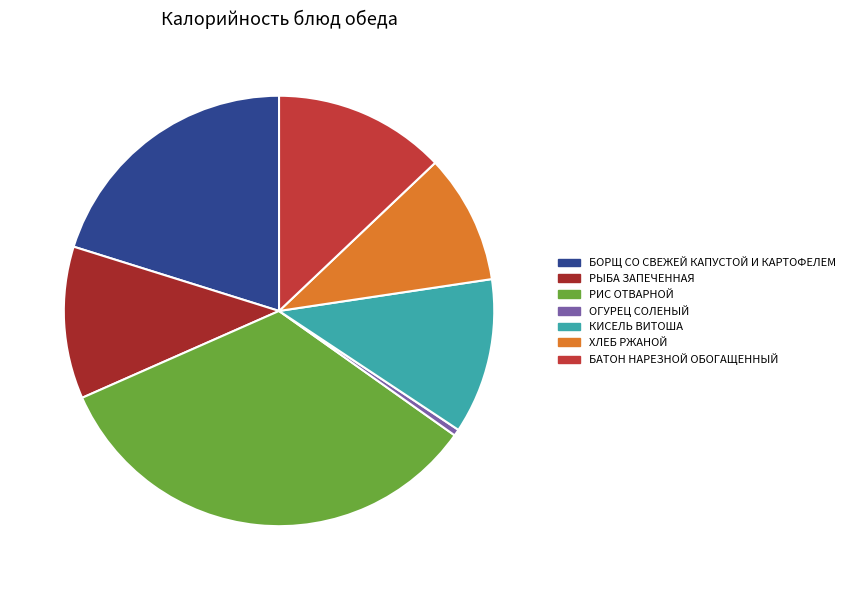

Does ХЛЕБ РЖАНОЙ account for over 50% of the chart?

No